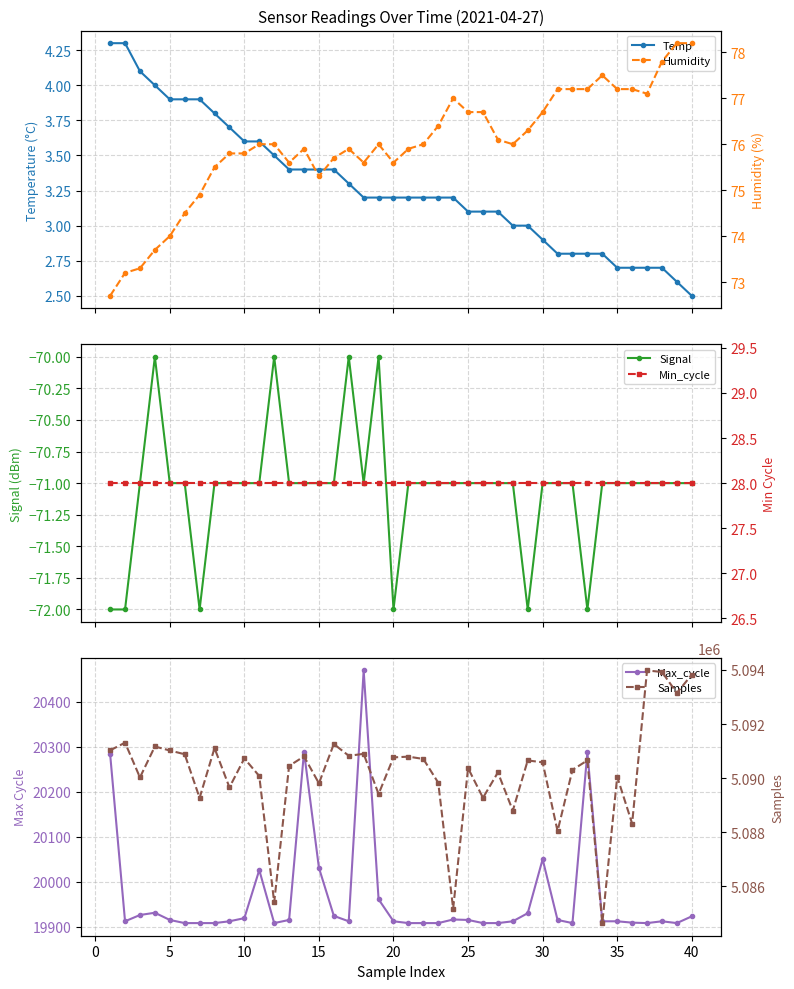

At 10, list the series in order from smallest to largest.

Signal, Temp, Min_cycle, Humidity, Max_cycle, Samples